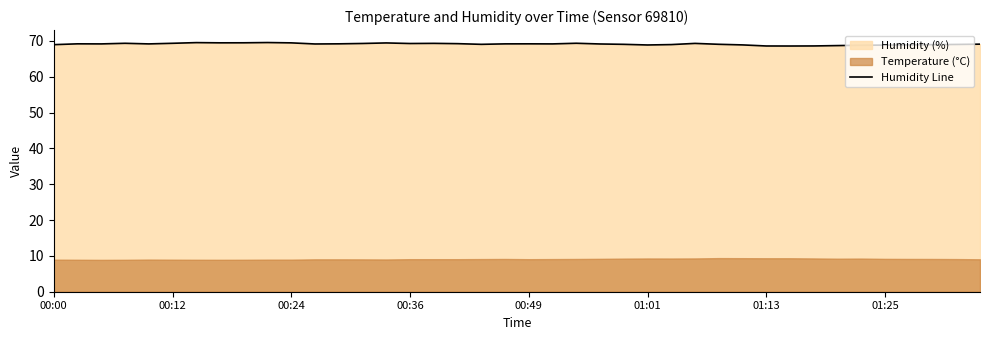

What is the average value?

69.1